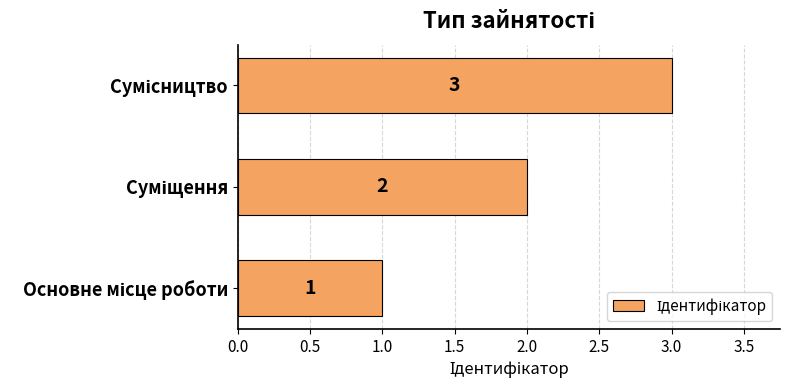

What is the sum of all values?

6